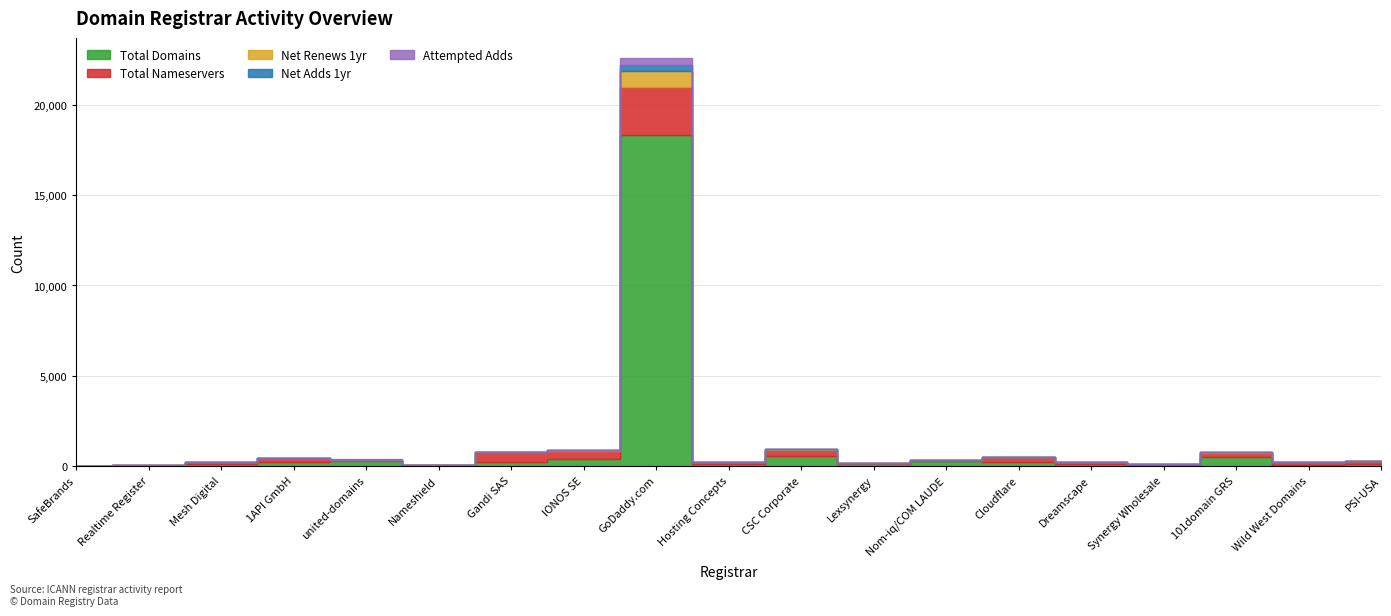

True or false: total-domains and attempted-adds intersect in this chart.

False